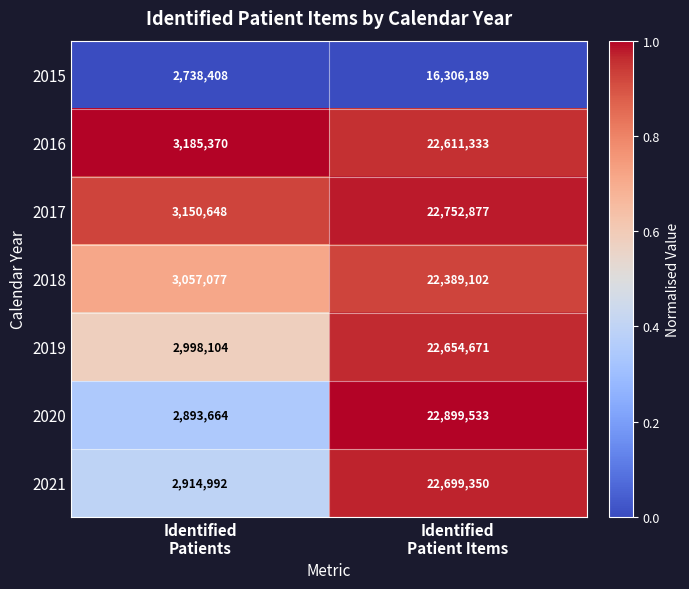

Which series has the largest total across all categories?

2017